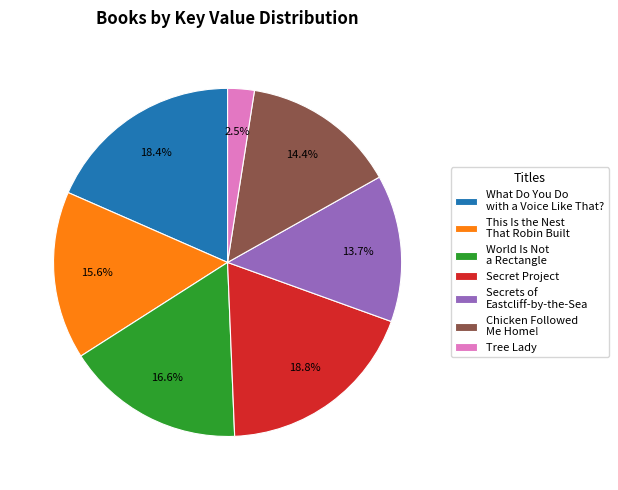

How much of the chart is everything except Secret Project?

81.2%